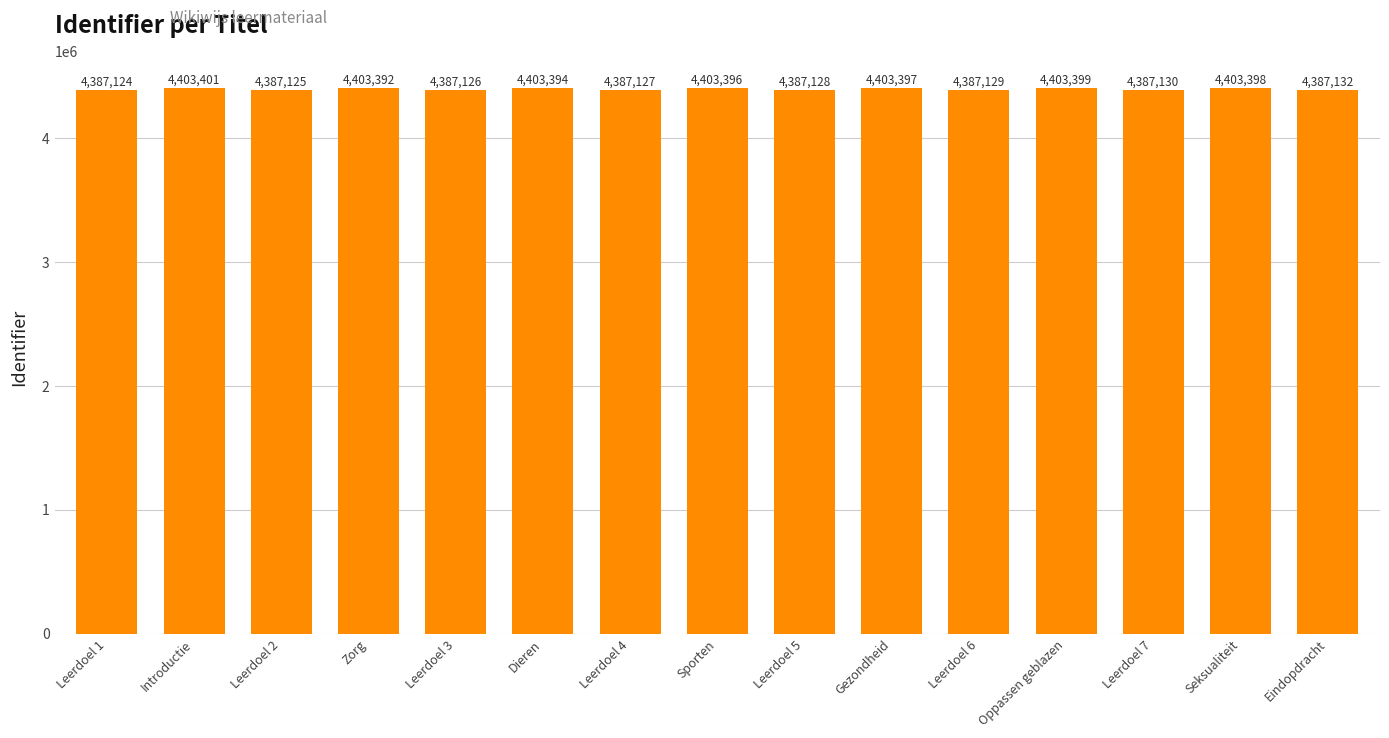

Reading left to right, transcribe all the data shown in this chart.

4387124	4403401	4387125	4403392	4387126	4403394	4387127	4403396	4387128	4403397	4387129	4403399	4387130	4403398	4387132